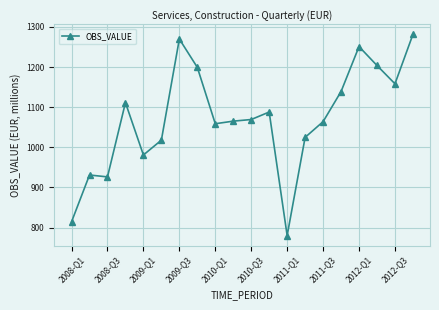

True or false: the data has more than 0 interior local peaks.

True